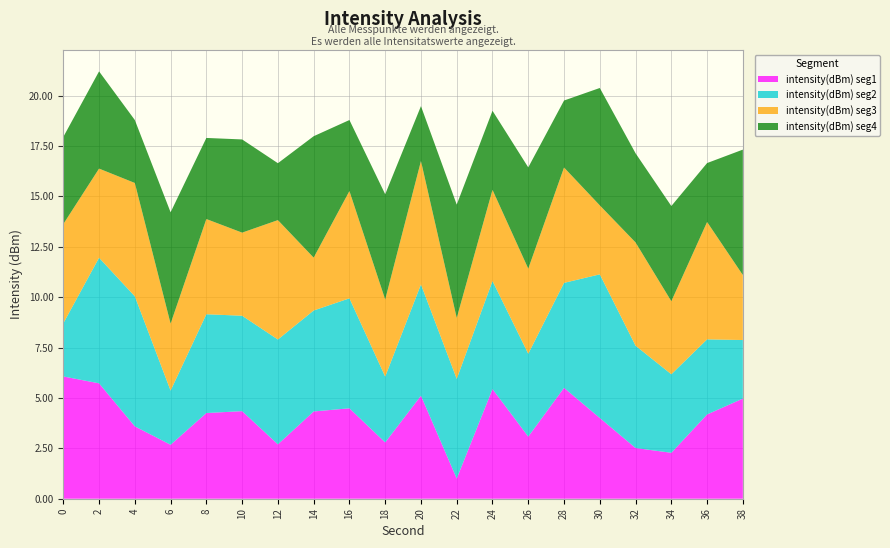

What is the total value across all series at 38?

17.3